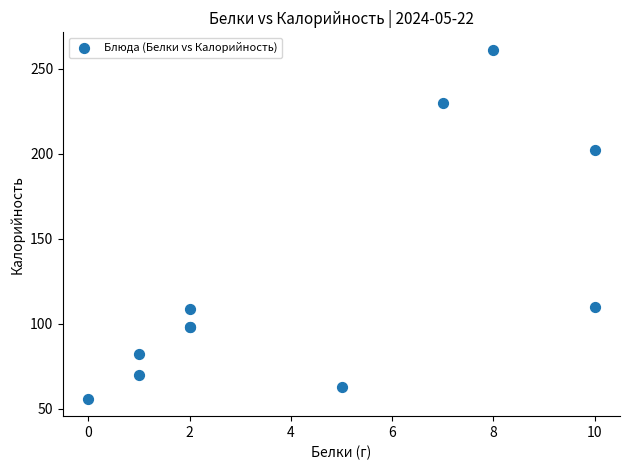

What Y value in the scatter plot is closest to 158?

202